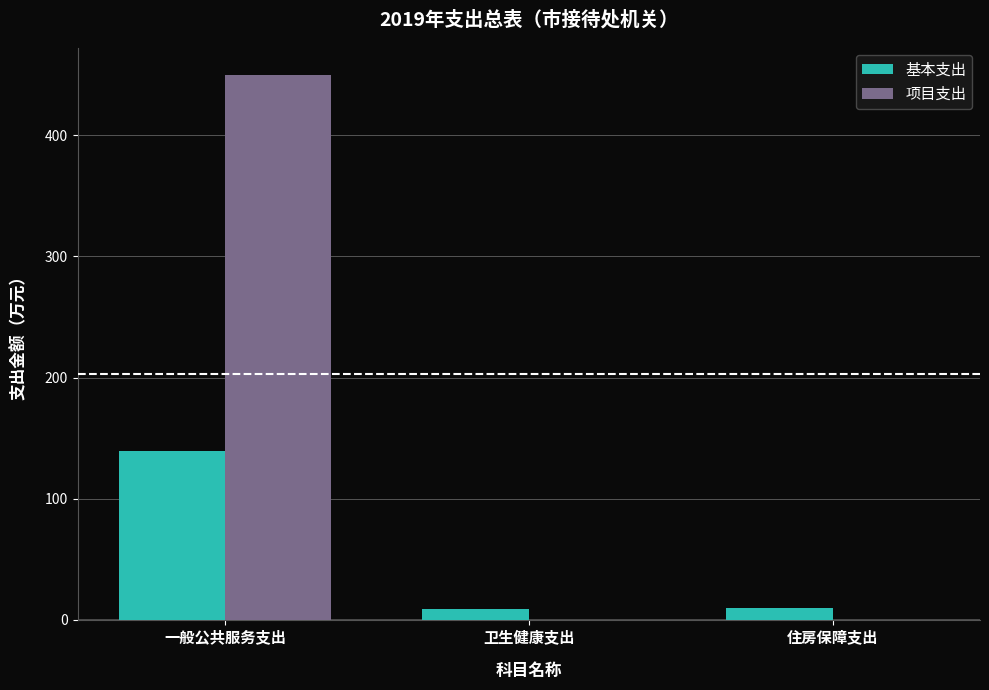

What is the sum of all 项目支出 values?

450.0